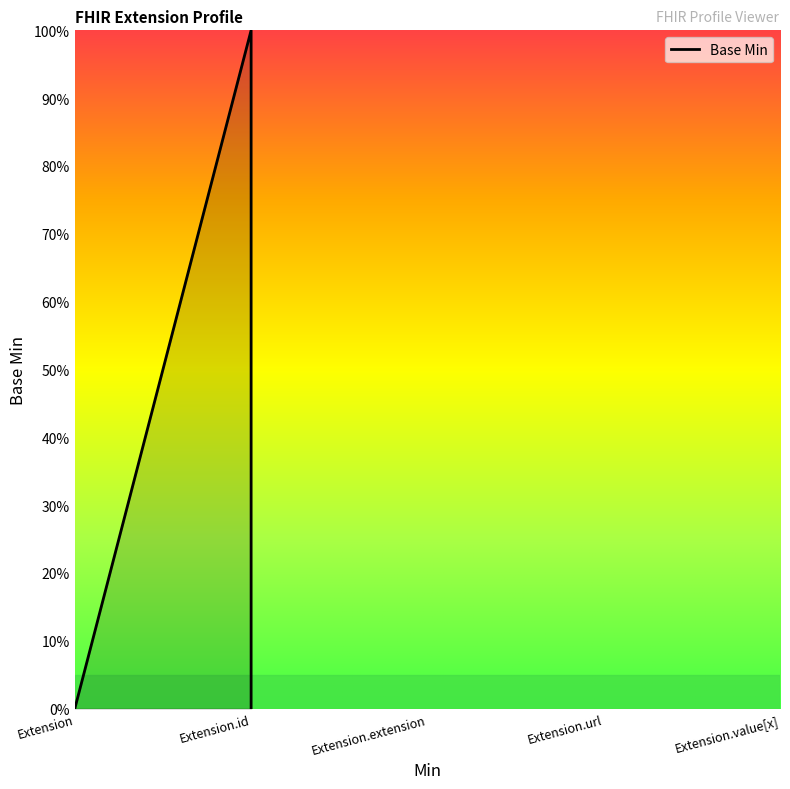

What is the label of the 4th point from the right?

Extension